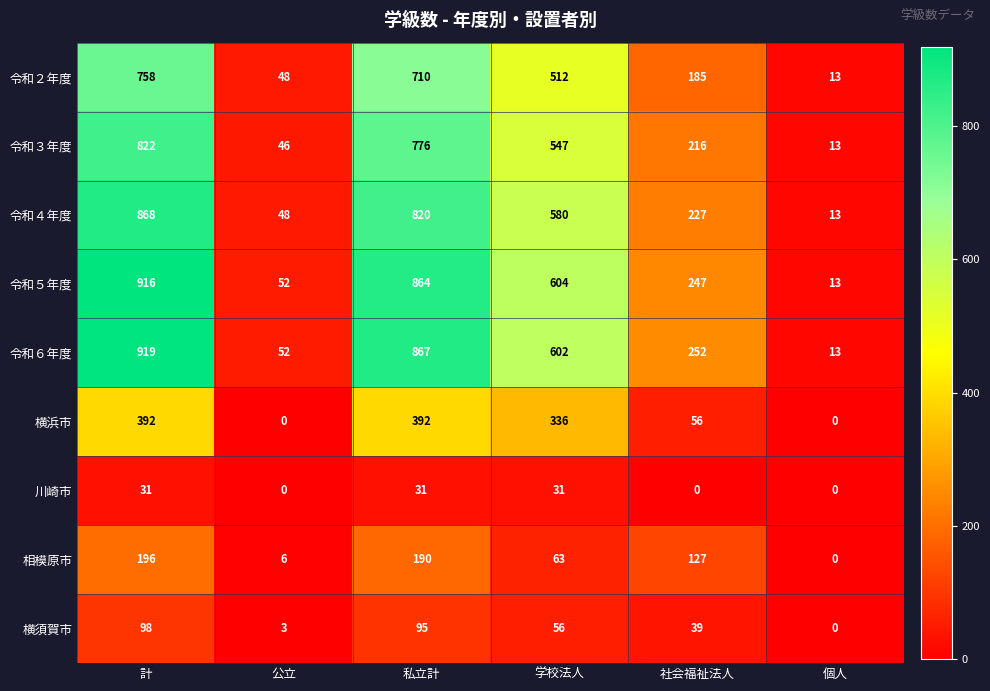

Which label corresponds to the largest value in the chart?

計